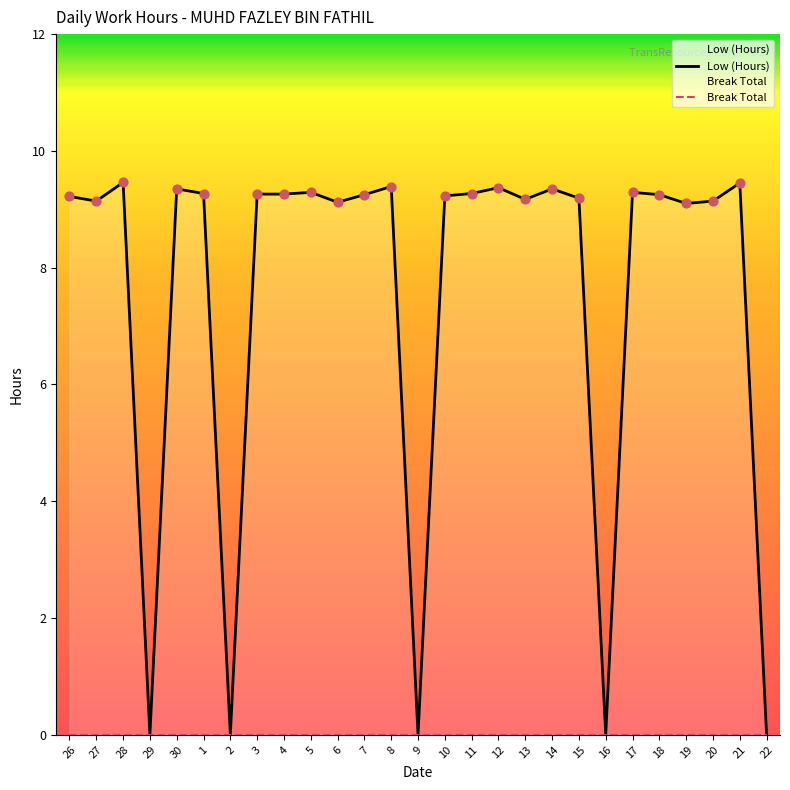

What is the change in value from 10 to 12?

+0.1